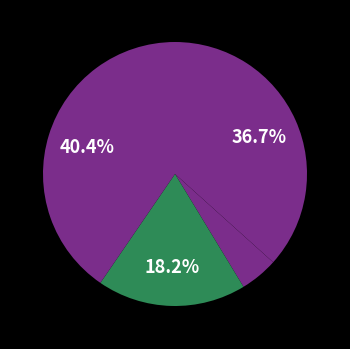

Count the number of slices in the pie.

4